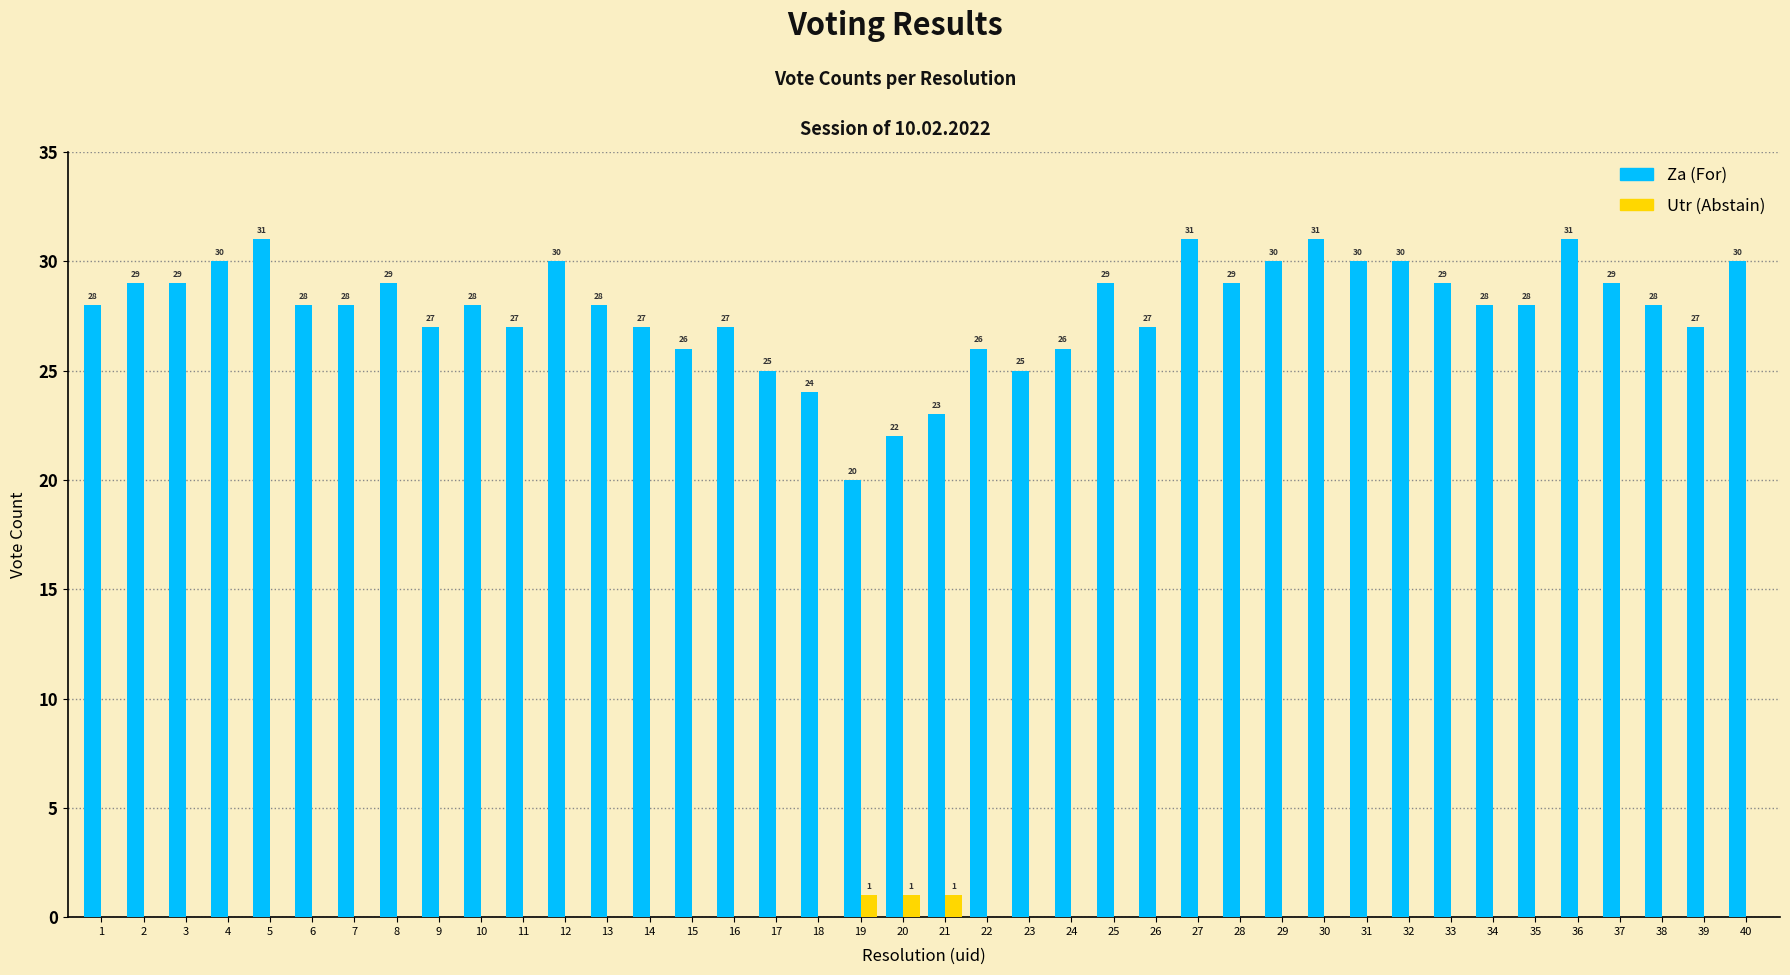

Read the Za (For) value at 25, to the nearest 10.

30